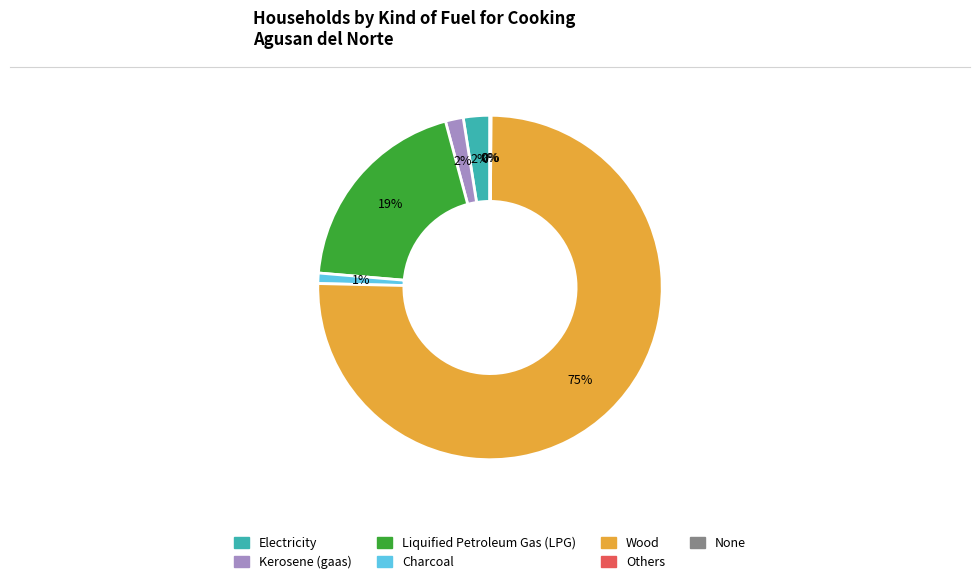

Which slice is the largest?

Wood